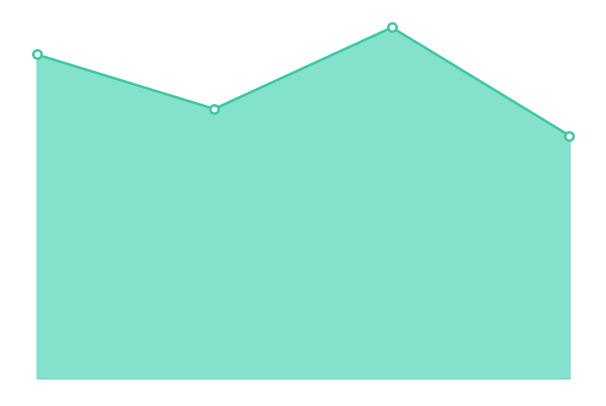

At which category does the chart reach its minimum across all series?

B25